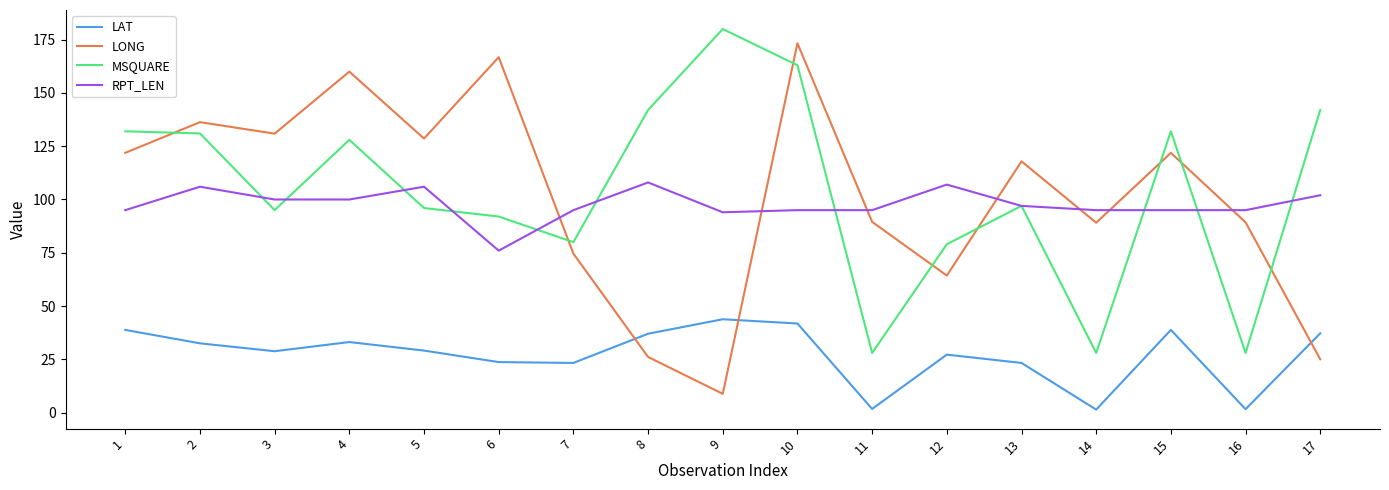

True or false: LONG and MSQUARE intersect in this chart.

True